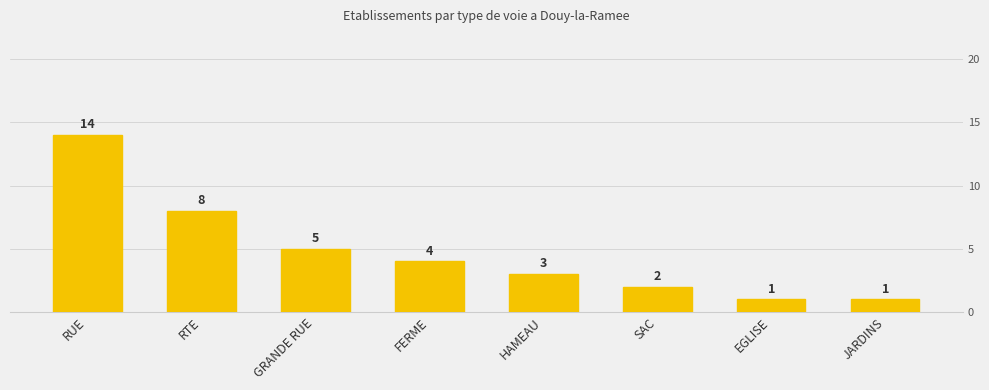

How many series are shown in this chart?

1